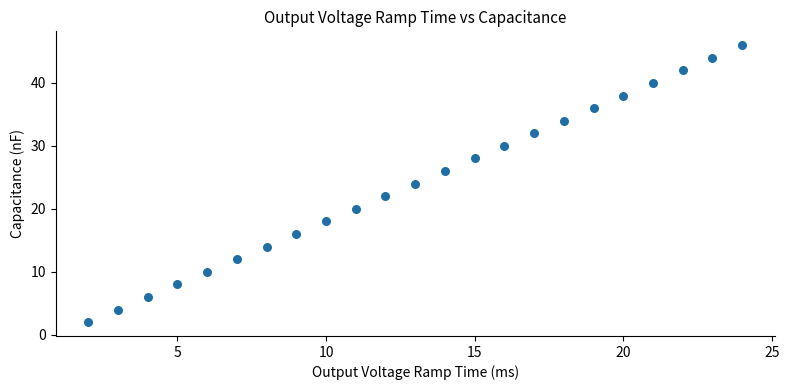

What is the range of Y values (max minus min)?

44